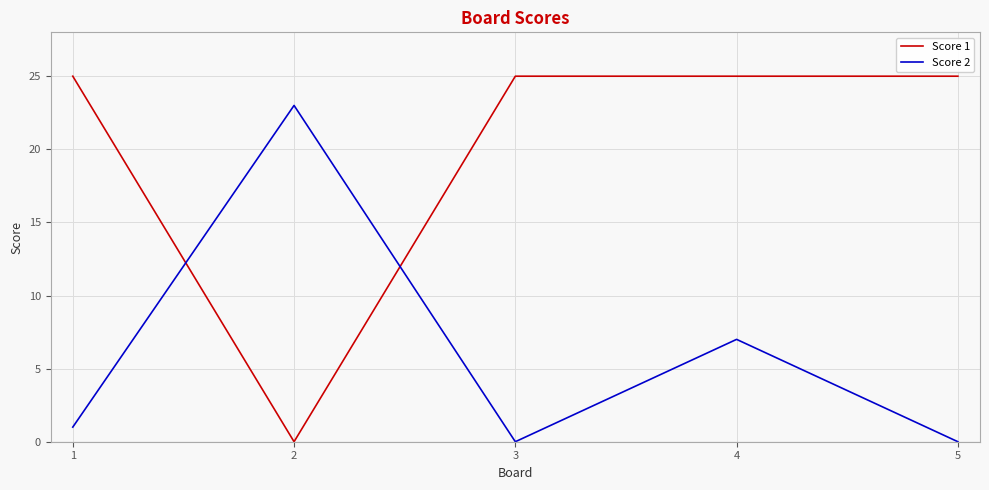

What is the greatest value displayed?

25